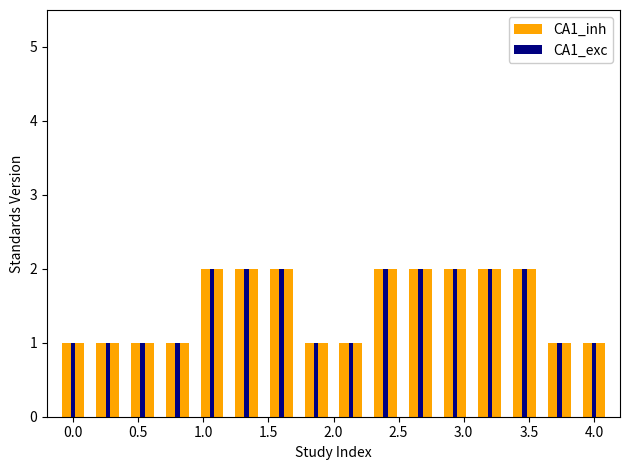

What position from the right is 2.0?

11